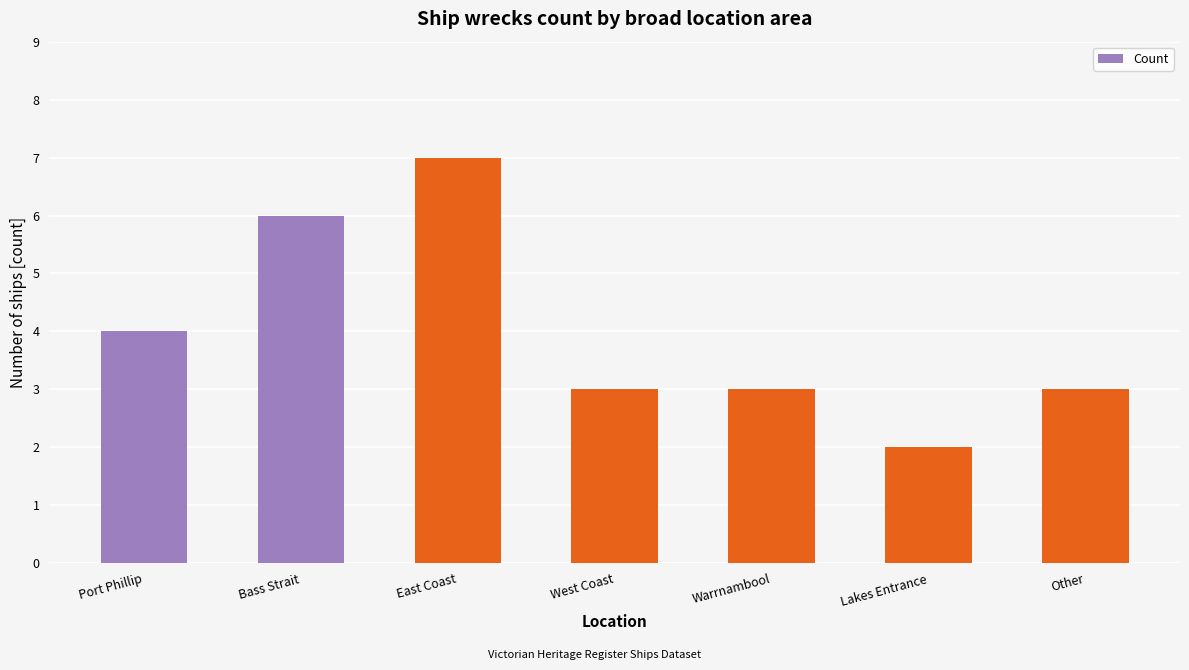

Where does the data first go above 3?

Port Phillip